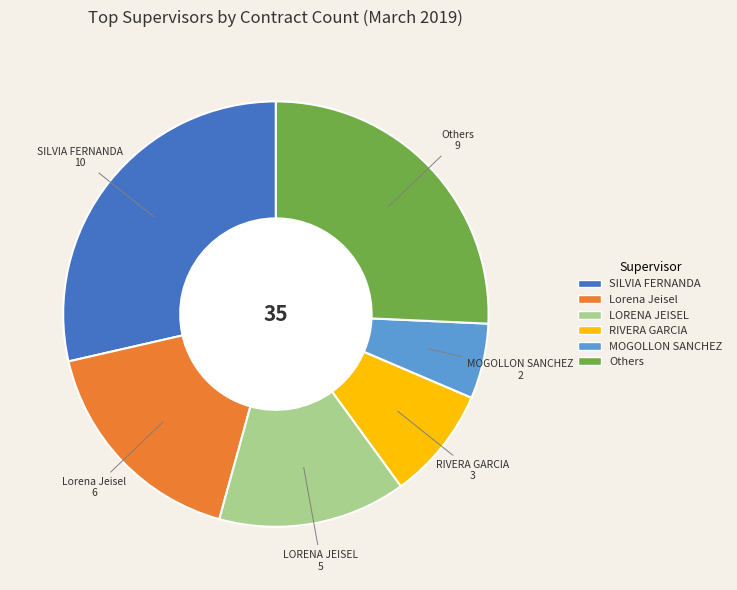

Is there a majority slice in this chart?

No